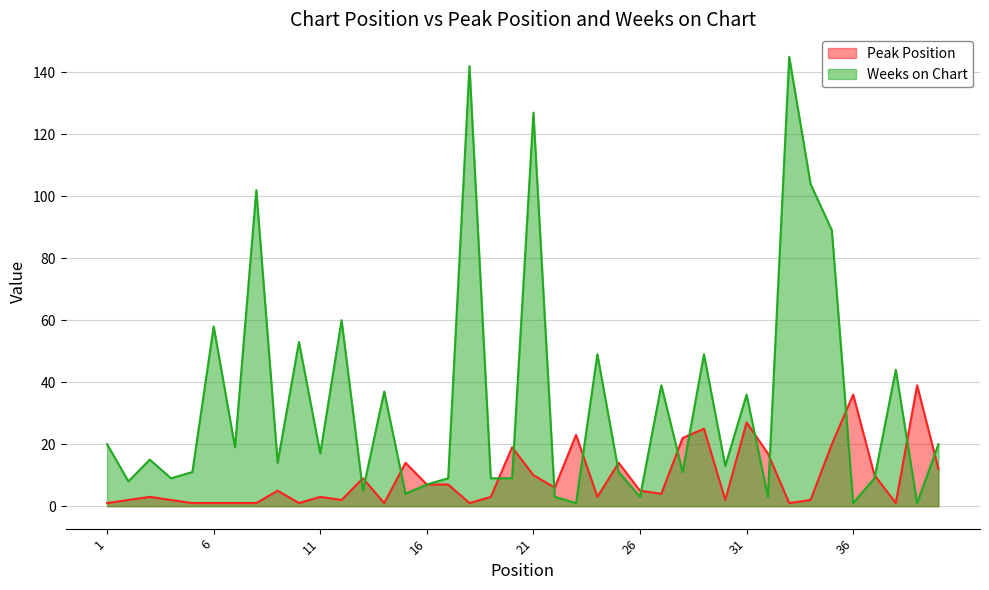

Is the value of Peak Position at 22 greater than the value of Weeks on Chart at 24?

No